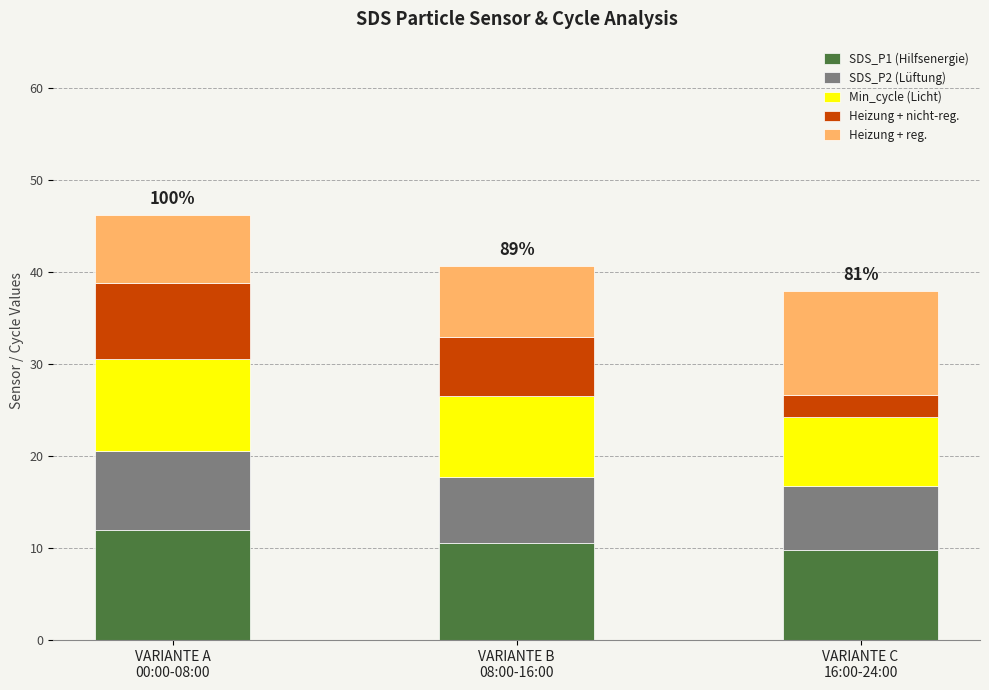

What is the average value of the SDS_P1 (Hilfsenergie) series?

10.8